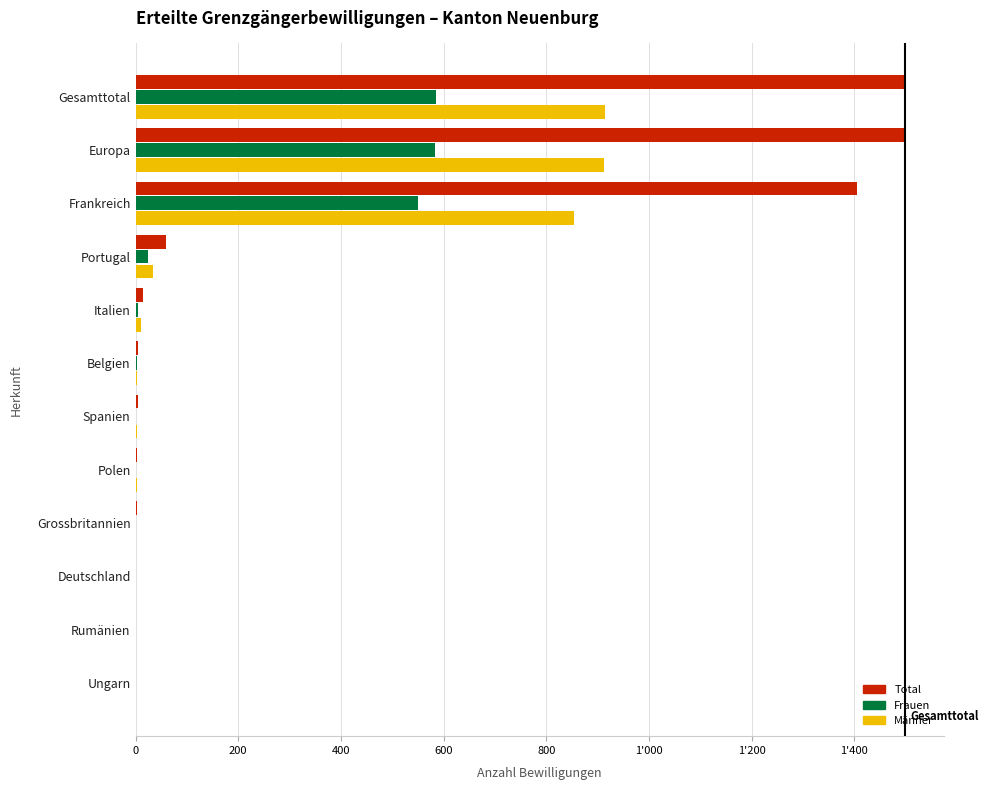

At how many categories does at least one series exceed 1277?

3